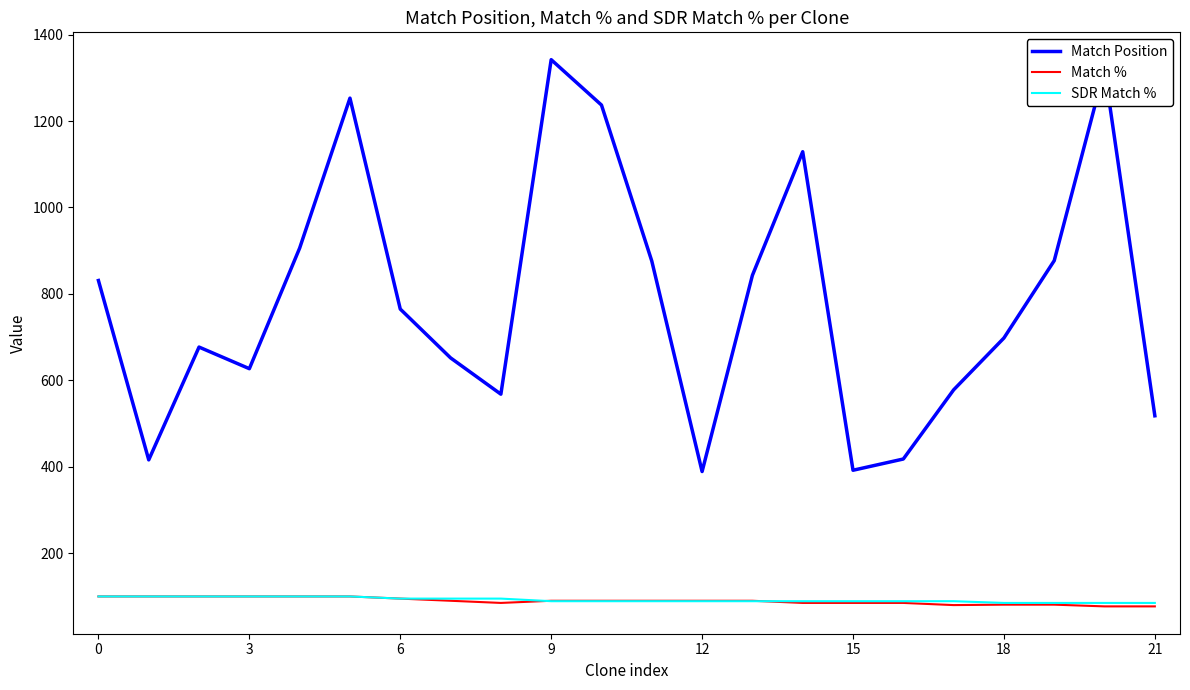

What is the minimum value for Match %?

77